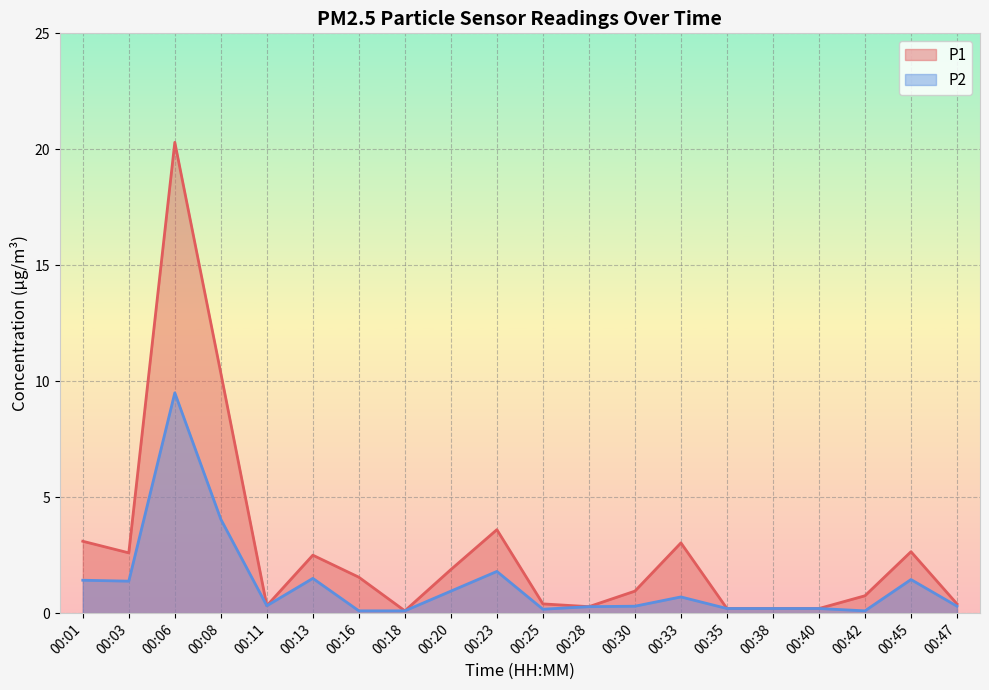

How many series are shown in this chart?

2